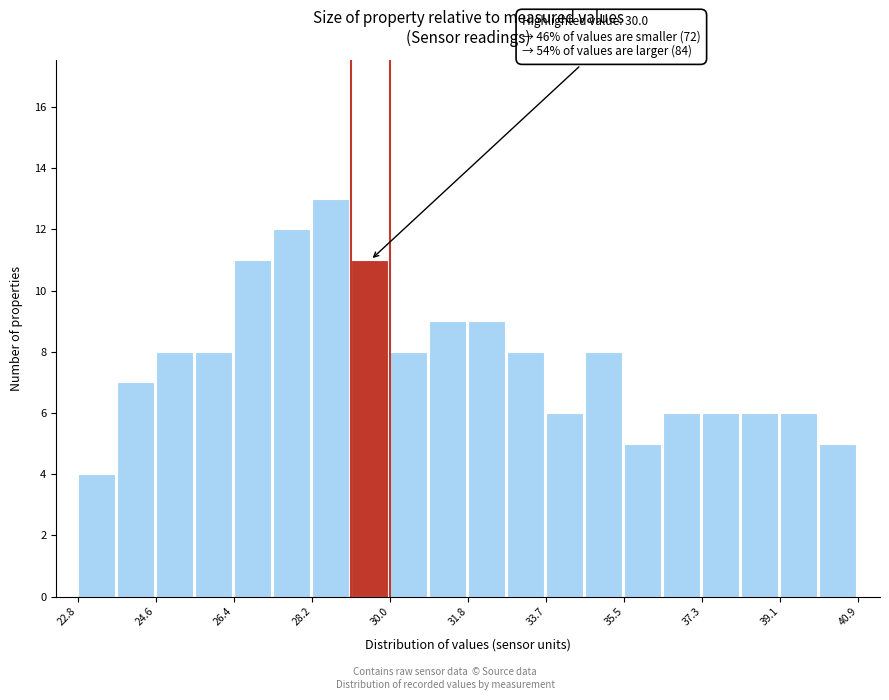

Over which range of the x-axis is the bar tallest?

28.2 to 29.2